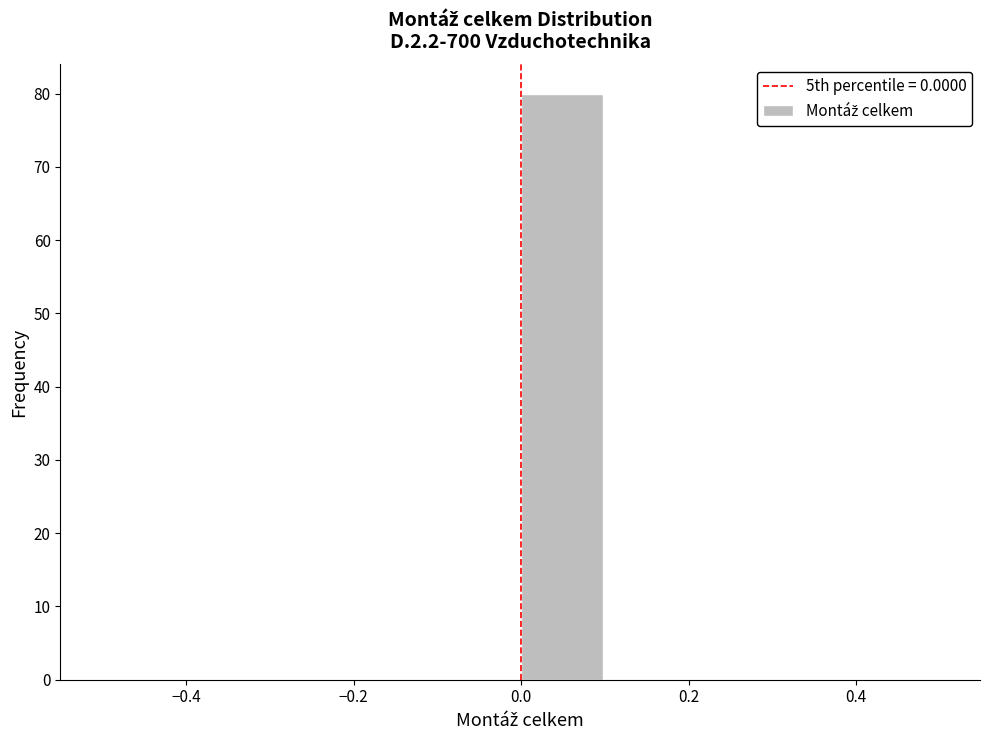

Reading left to right, transcribe this chart: for each bar, give the range it covers on the x-axis and its height. The values are not printed on the chart, so give them approximately, as read against the axis.

-0.5 to -0.4: 0
-0.4 to -0.3: 0
-0.3 to -0.2: 0
-0.2 to -0.1: 0
-0.1 to 0.0: 0
0.0 to 0.1: 80
0.1 to 0.2: 0
0.2 to 0.3: 0
0.3 to 0.4: 0
0.4 to 0.5: 0